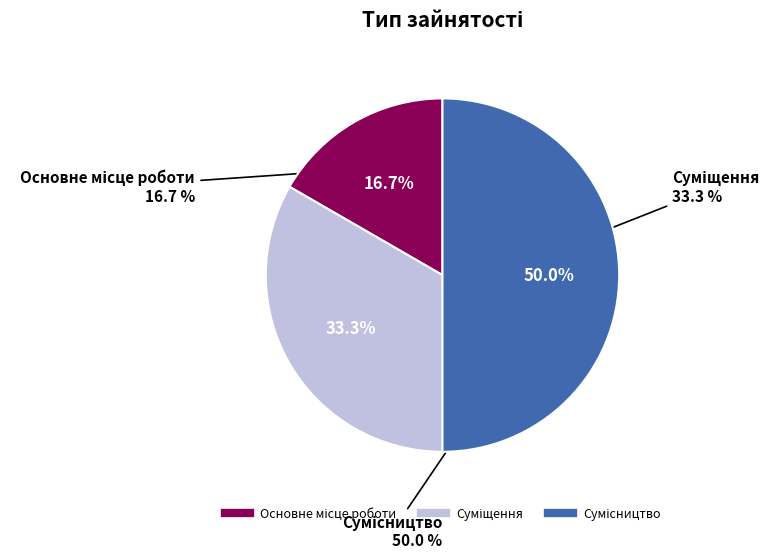

What is the ratio of the value at Суміщення to the value at Основне місце роботи?

2.0